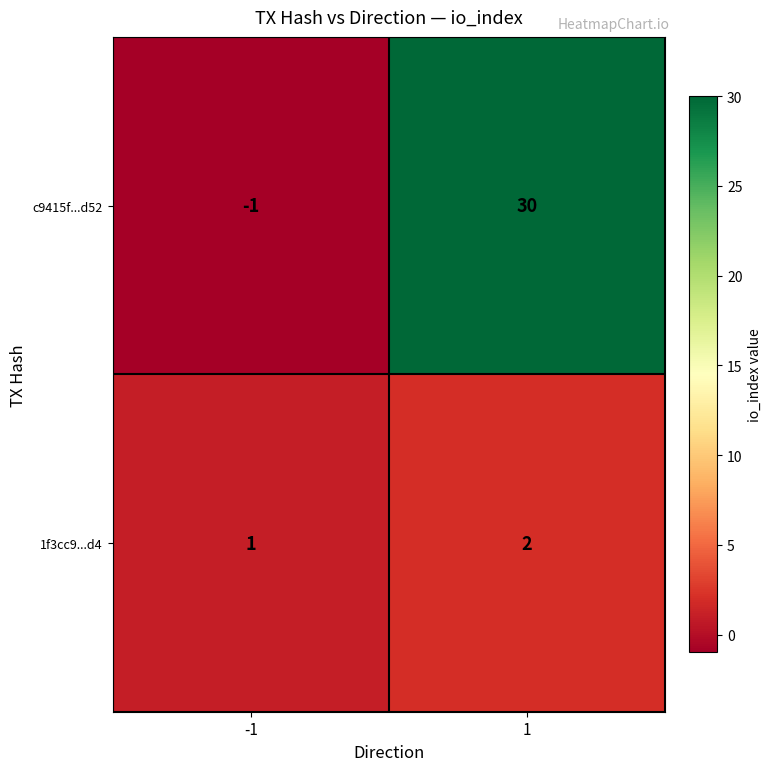

How many series are shown in this chart?

2